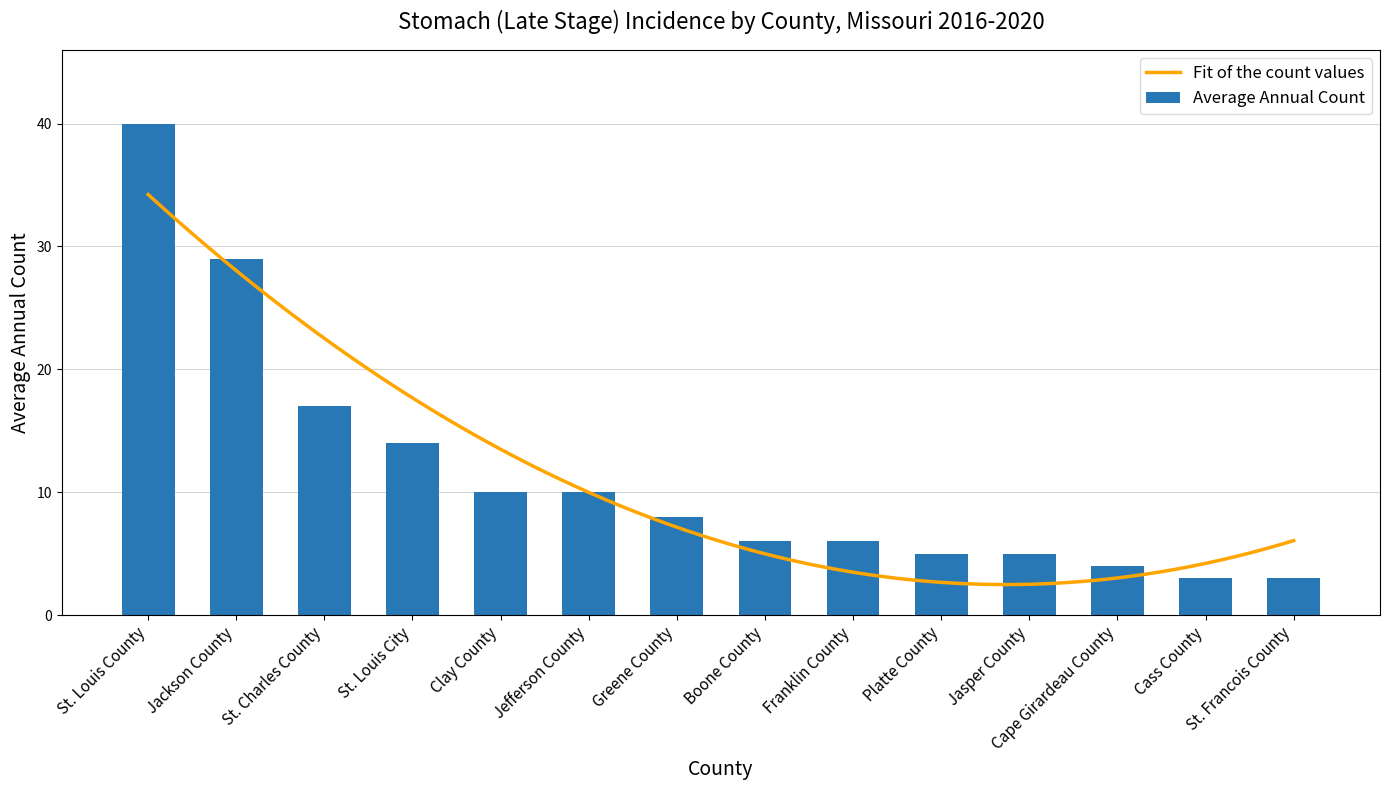

How many data points are less than 8?

7